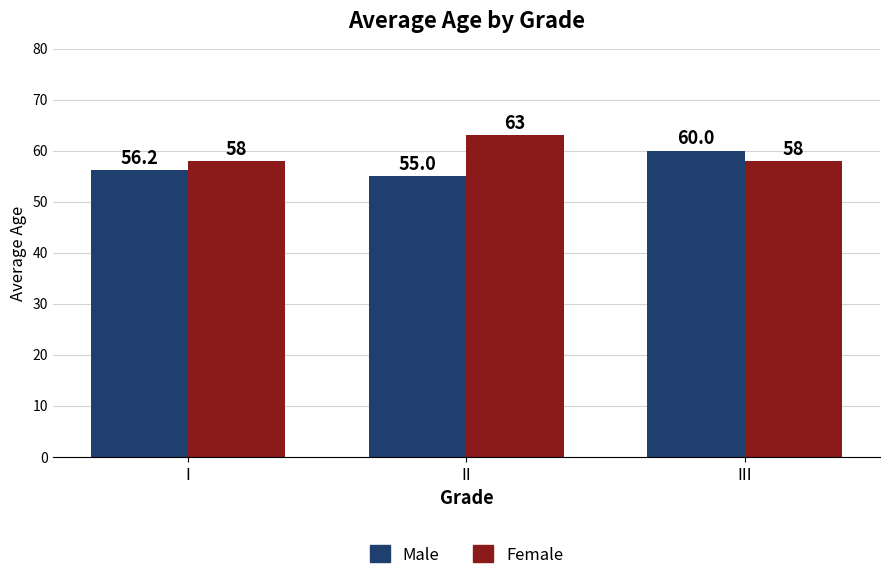

What is the minimum value shown in the chart?

55.0